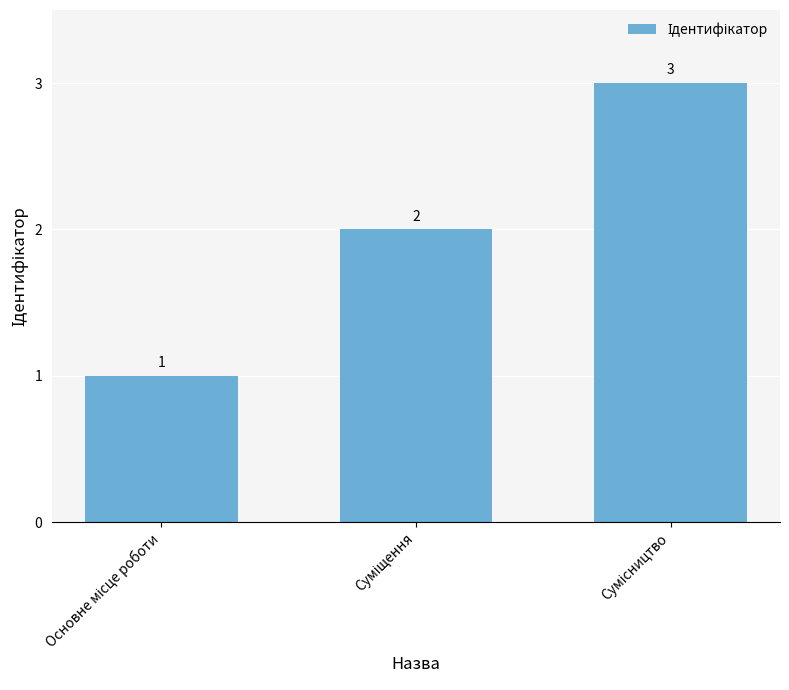

How many distinct data groups are displayed?

1